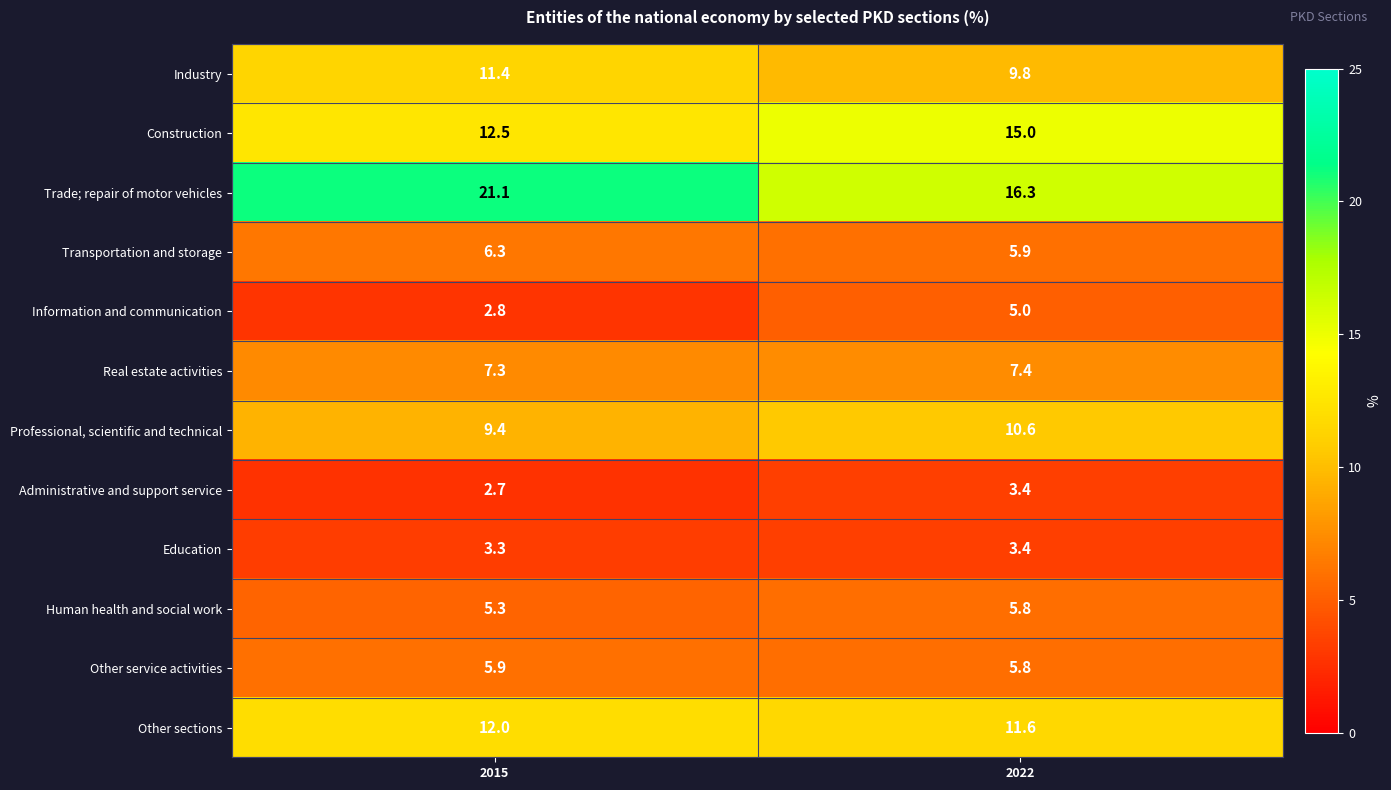

Which label corresponds to the smallest value in the chart?

2015